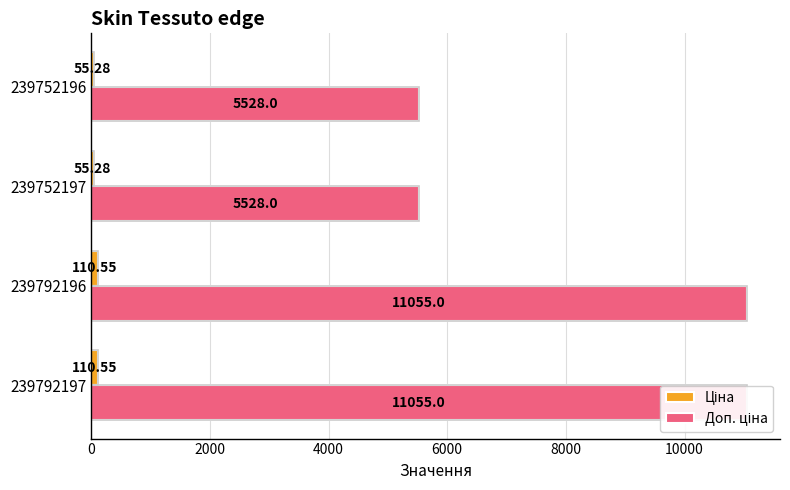

Which series has the largest total across all categories?

Доп. ціна